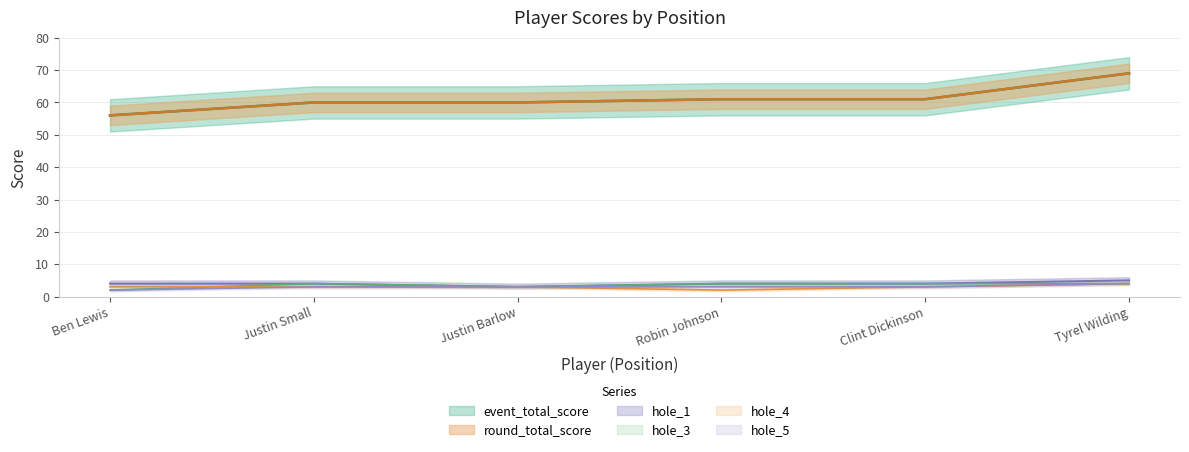

How many values in the hole_5 series are below 3?

1